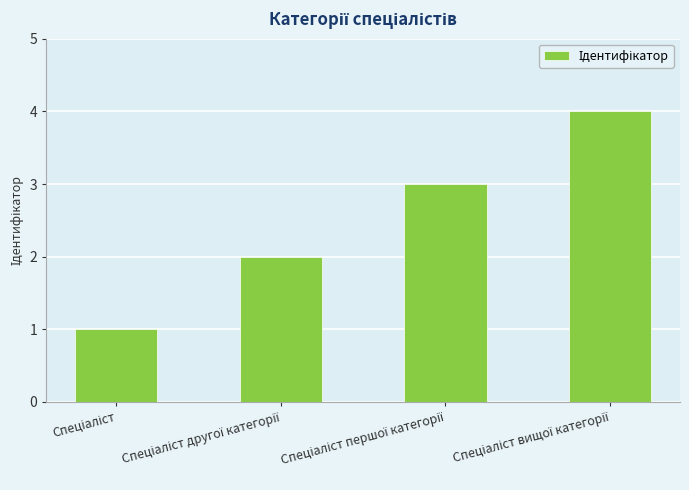

What is the maximum value shown in the chart?

4